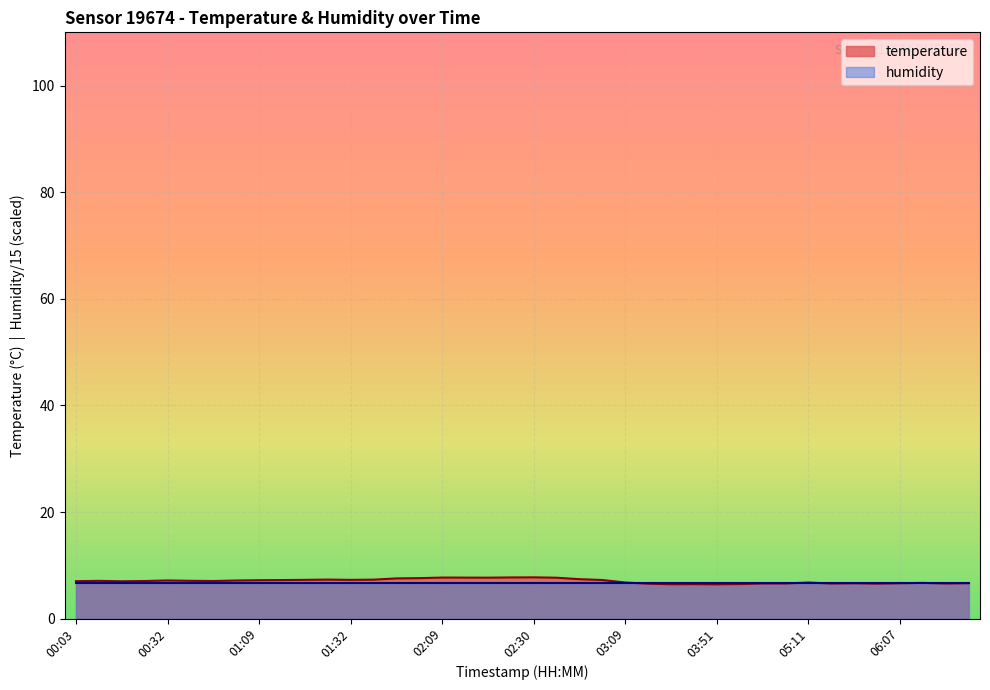

What position from the left is 05:32?

35